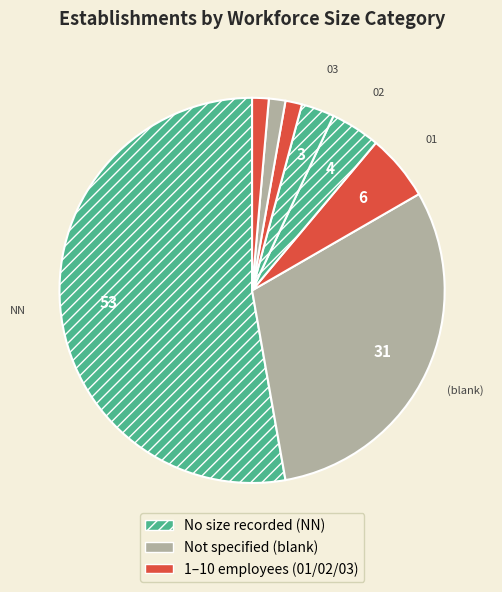

How many slices are in this pie chart?

8